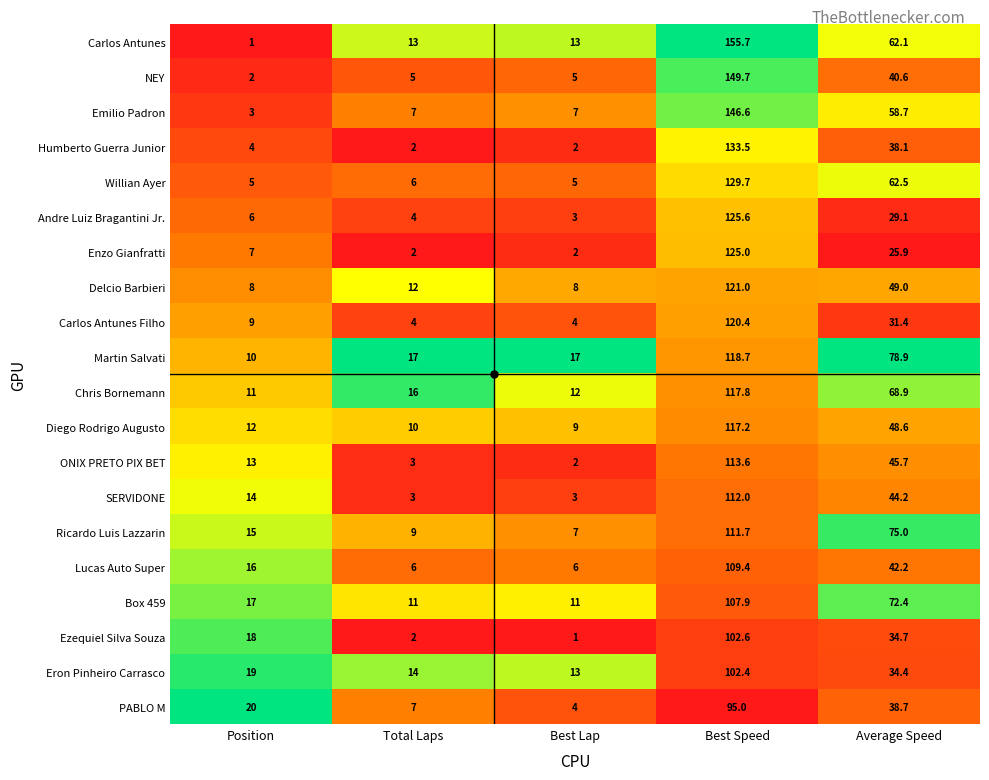

Which series changed the most between Position and Total Laps?

Ezequiel Silva Souza